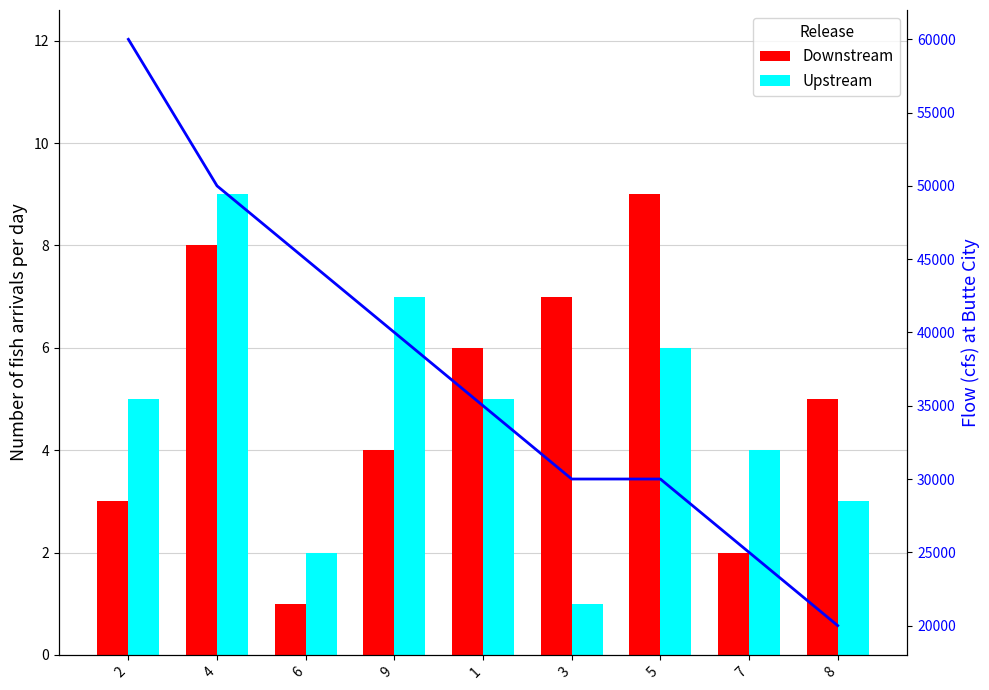

At 9, list the series in order from largest to smallest.

Flow, Upstream, Downstream